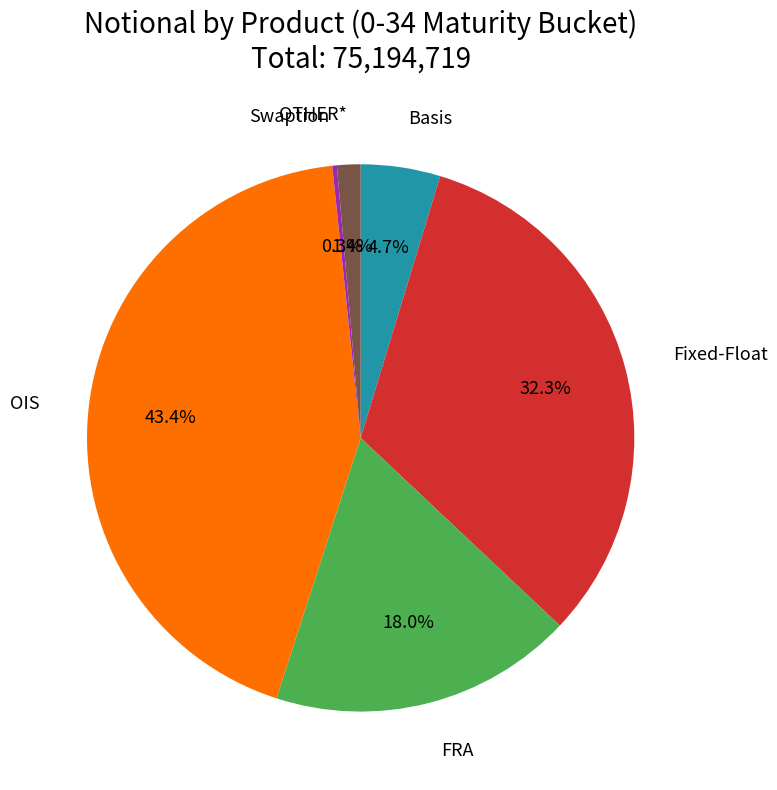

Is there a majority slice in this chart?

No